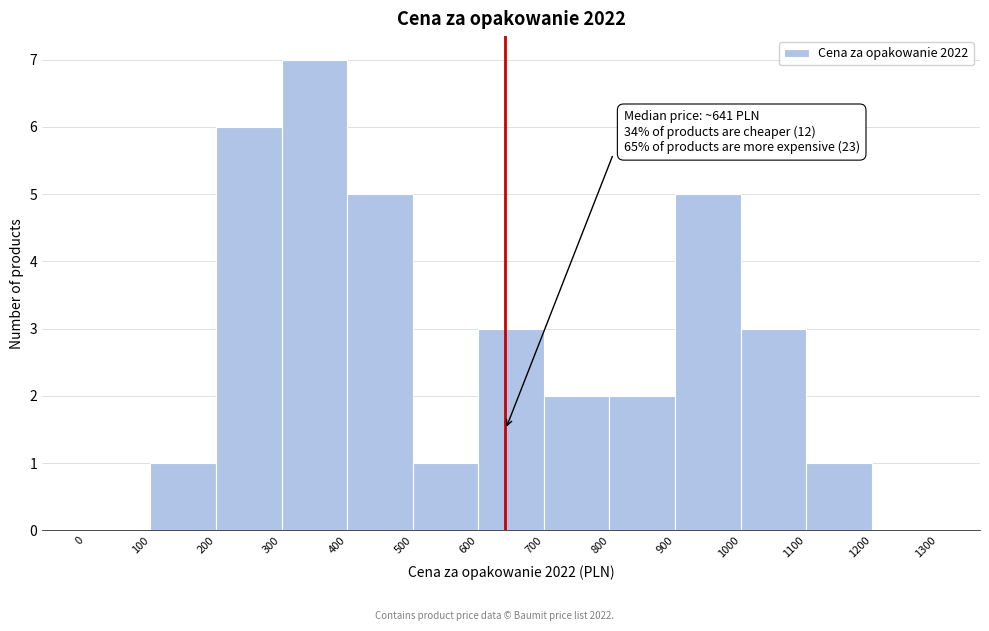

Over which range of the x-axis is the bar tallest?

300 to 400